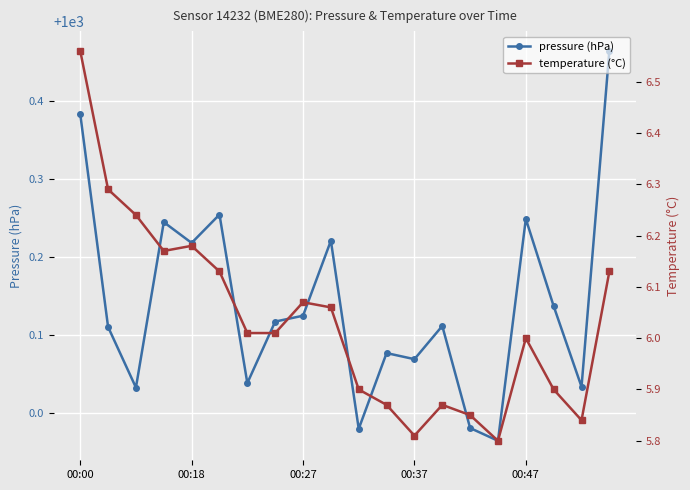

Where does the pressure (hPa) series first go above 1000?

00:00